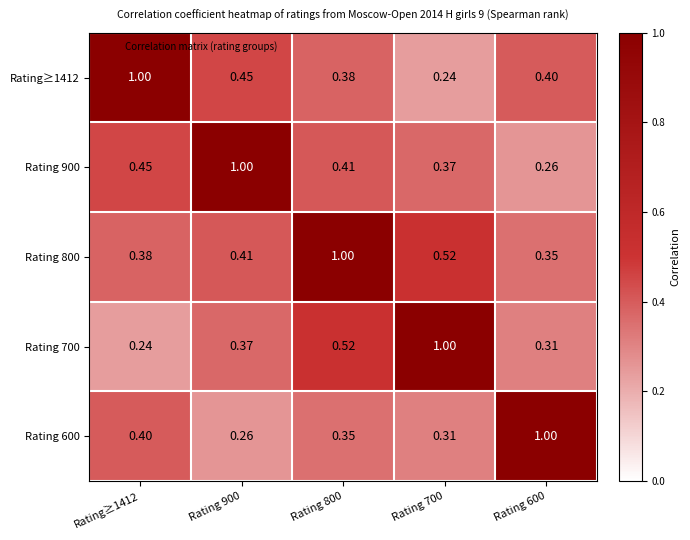

Is the value of Rating 600 at Rating 600 greater than the value of Rating 800 at Rating 900?

Yes